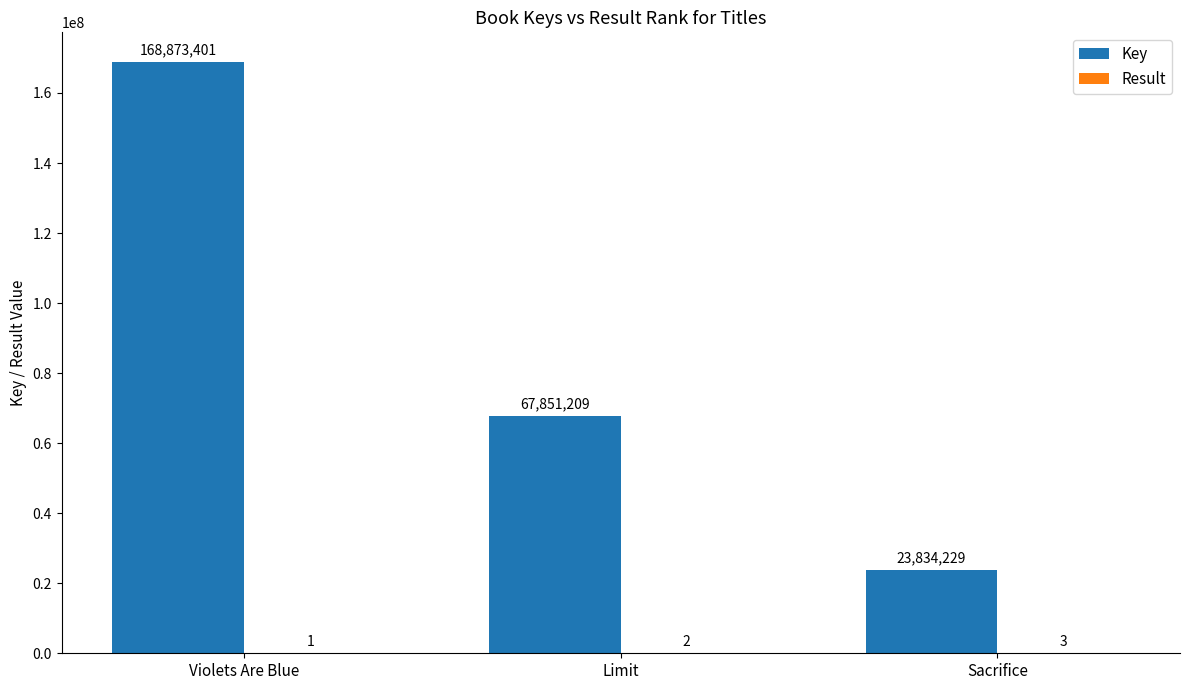

True or false: Key has a value of 25453948 at Limit.

False